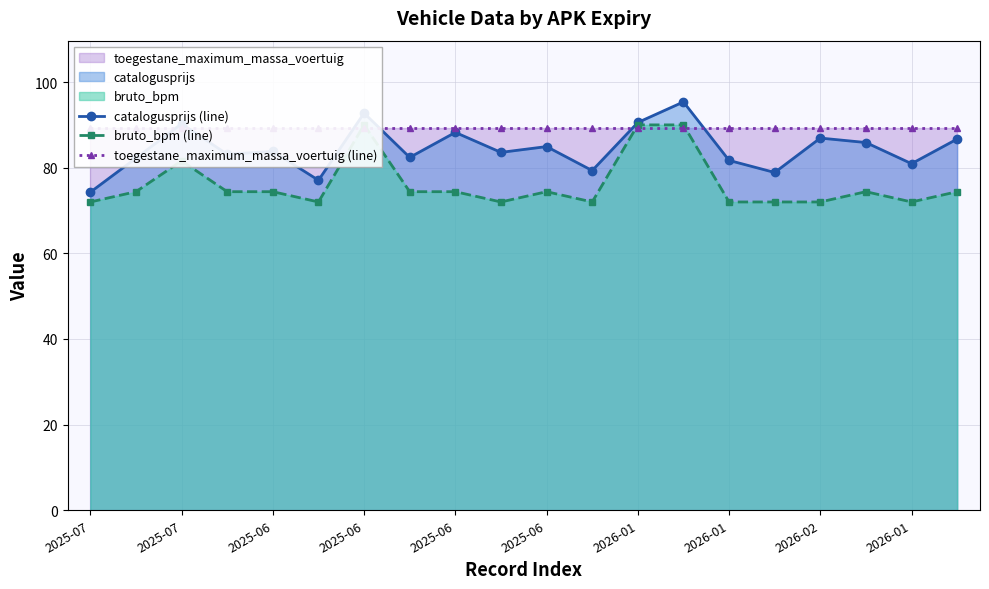

What is the spread (max minus min) of values at 2025-07?

17.2